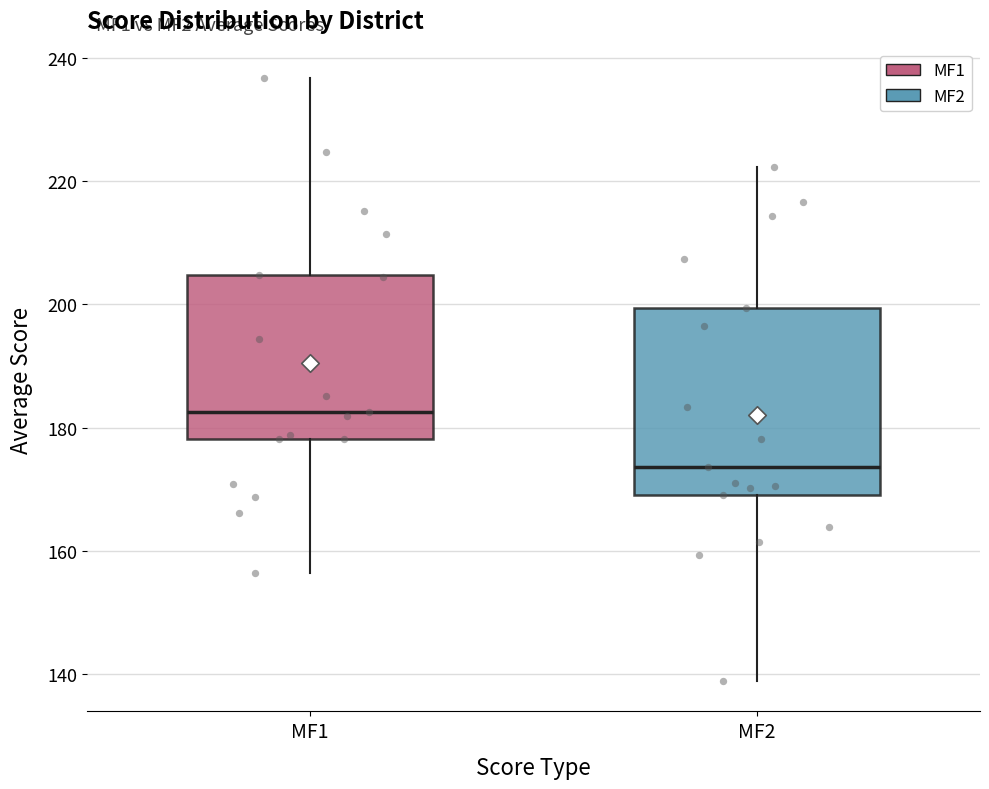

Where is the upper edge of the box for MF1 on the y-axis? The values are not printed on the chart, so give them approximately, as read against the axis.

204